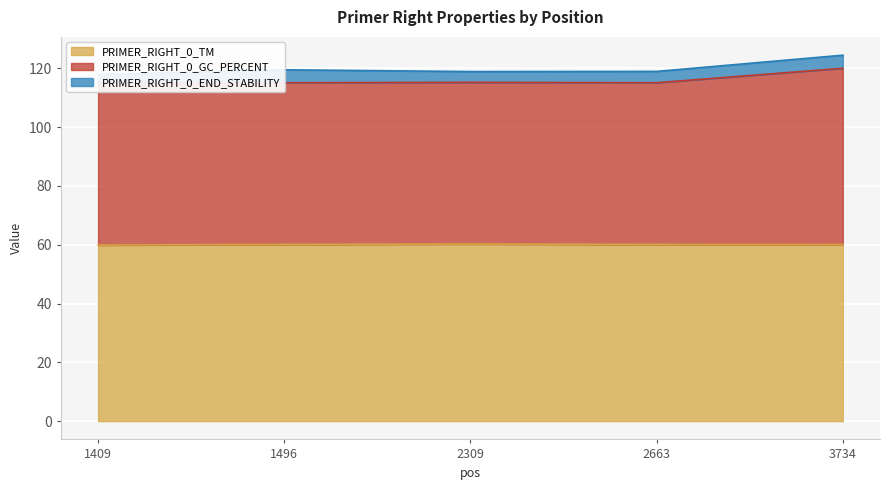

The value of PRIMER_RIGHT_0_GC_PERCENT at 2309 is 46.9. True or false?

False